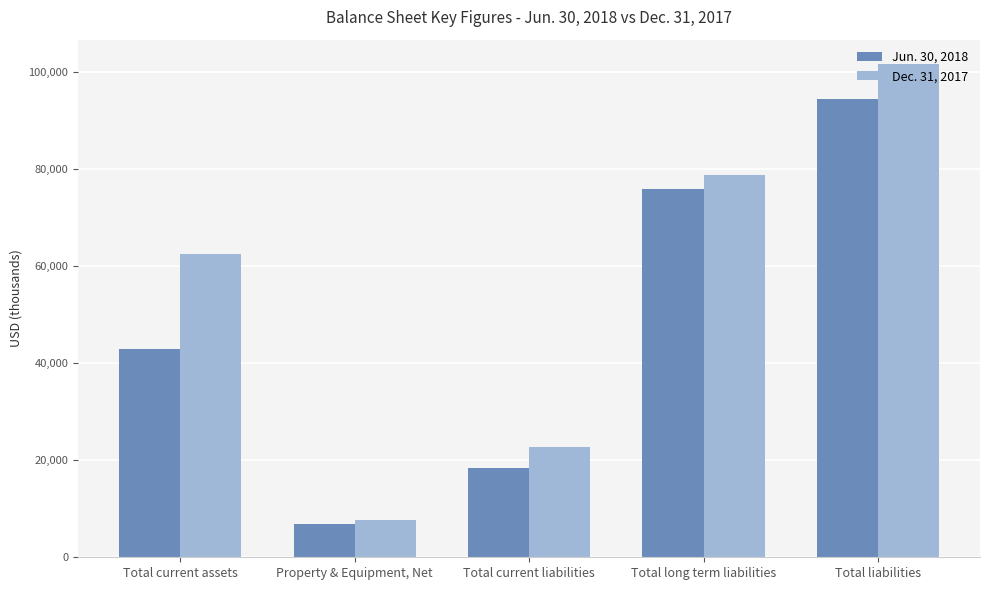

How many distinct data groups are displayed?

2